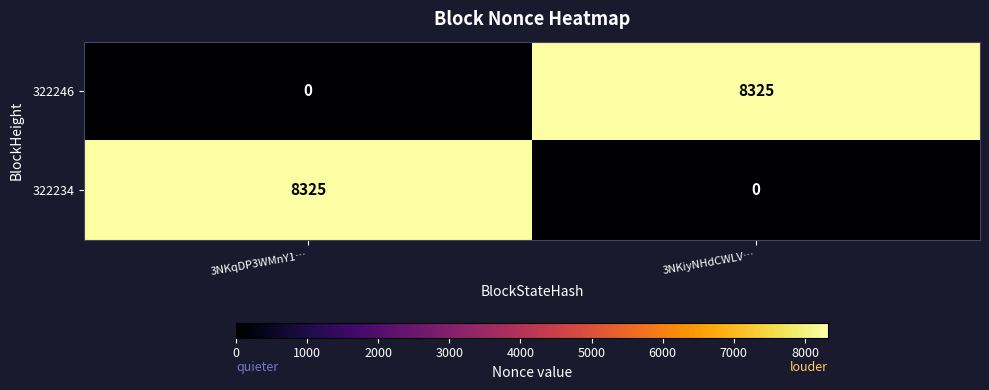

Is the value of 322246 at 3NKqDP3WMnY1… greater than the value of 322234 at 3NKqDP3WMnY1…?

No